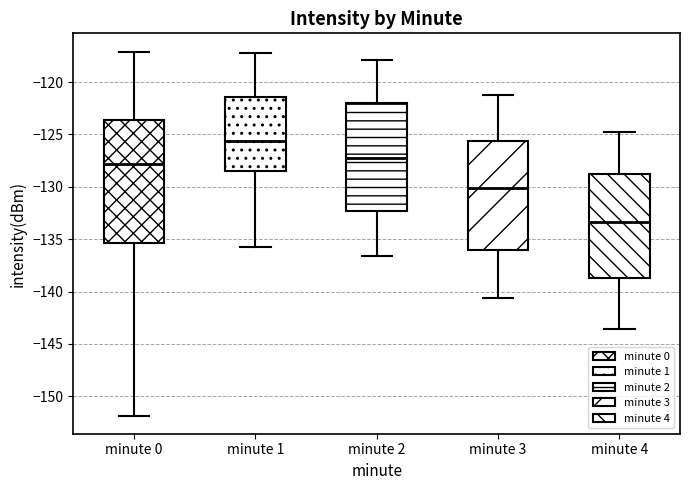

Where does the upper whisker of the box for minute 0 end on the y-axis? The values are not printed on the chart, so give them approximately, as read against the axis.

-117.0